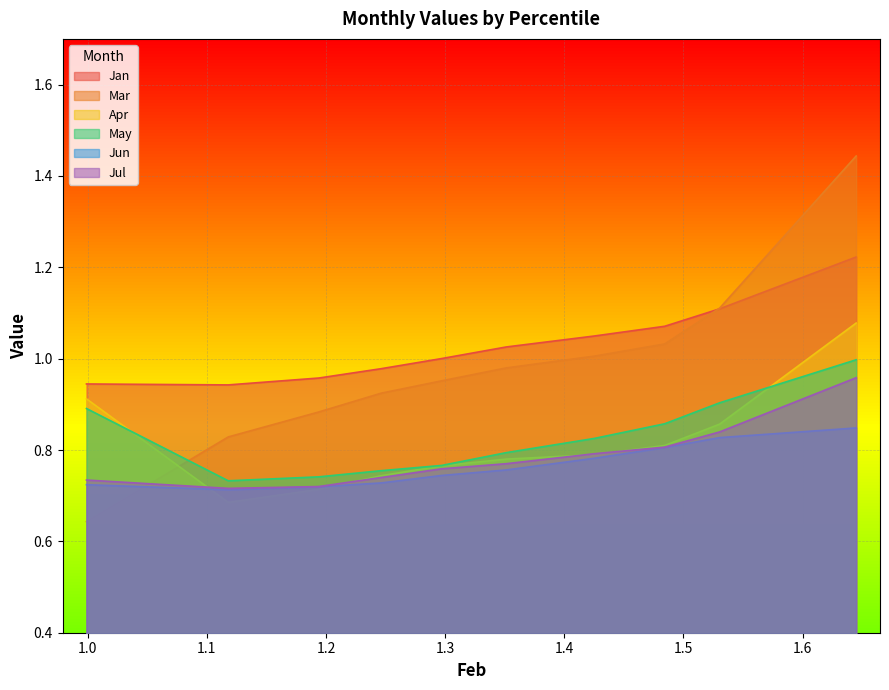

What is the maximum value shown in the chart?

1.4